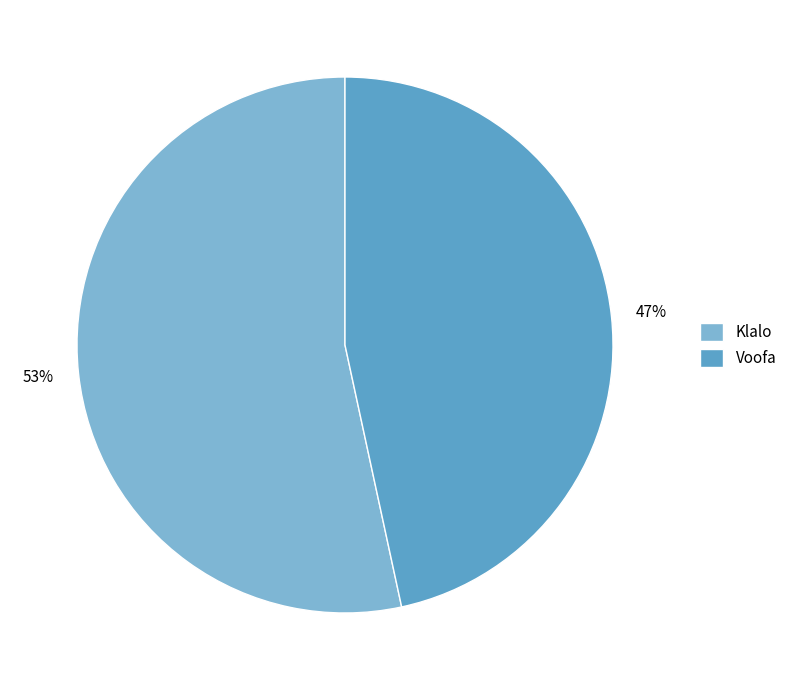

Is Voofa the majority of the pie?

No